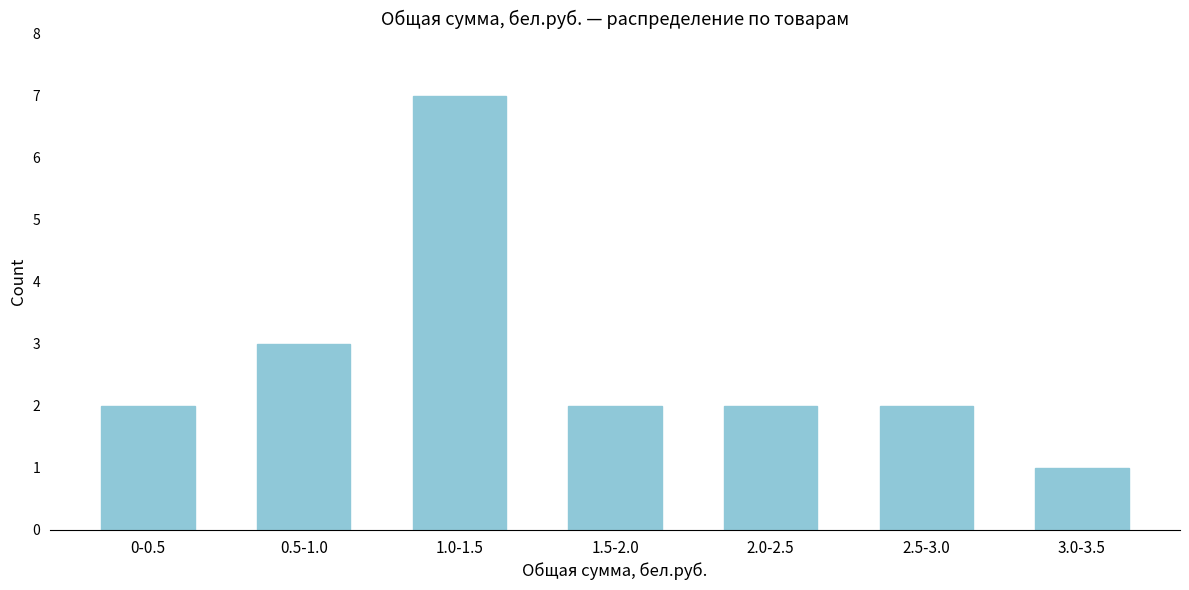

Reading left to right, extract all data points from this chart.

0-0.5=2	0.5-1.0=3	1.0-1.5=7	1.5-2.0=2	2.0-2.5=2	2.5-3.0=2	3.0-3.5=1